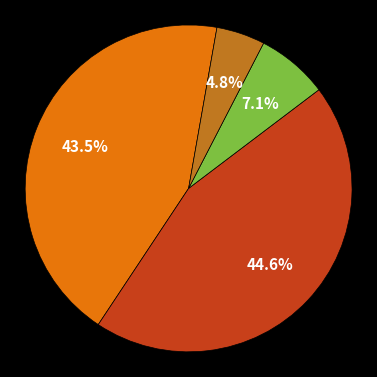

Does any single category account for the majority?

No